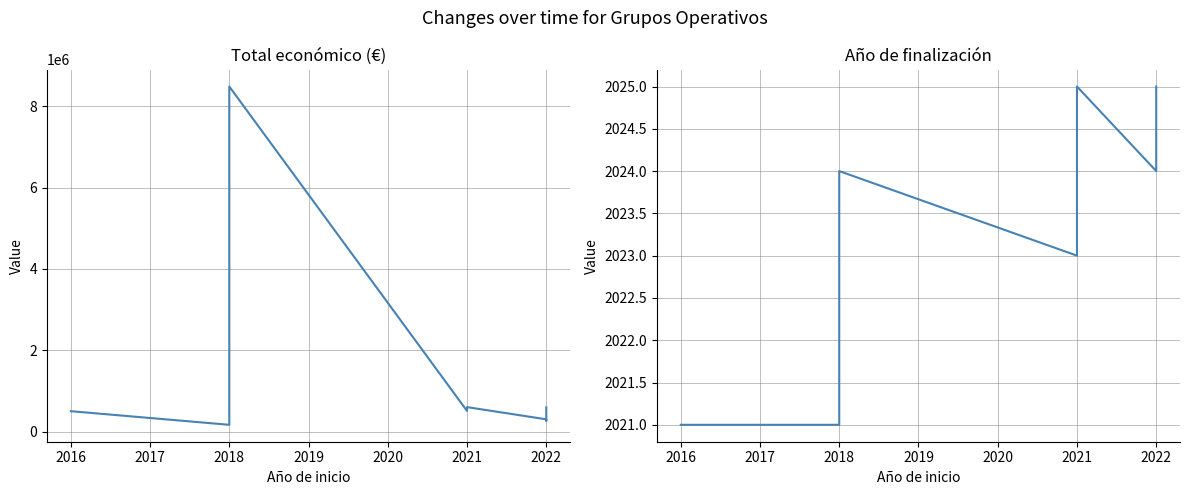

Which series changed the most between 2021 and 2018?

Total económico